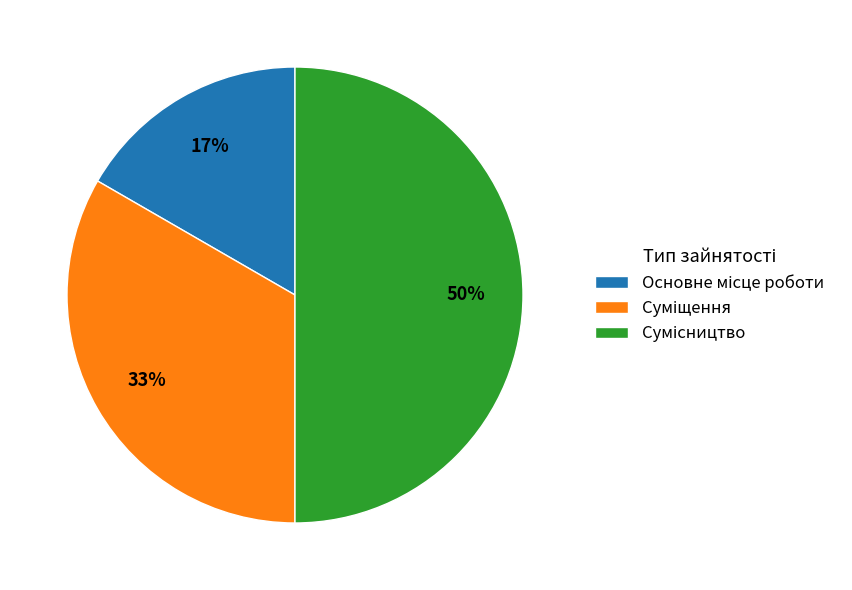

Count the number of slices in the pie.

3